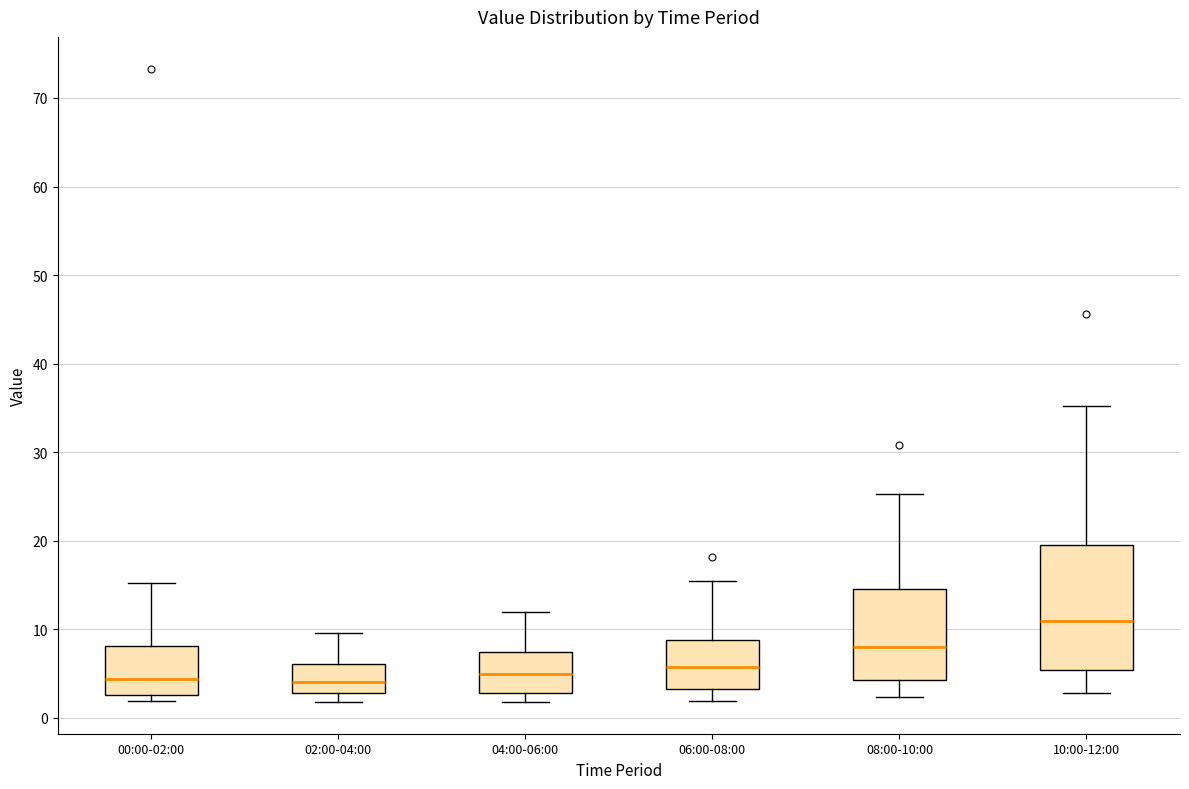

Where does the median line of the box for 04:00-06:00 sit on the y-axis? The values are not printed on the chart, so give them approximately, as read against the axis.

5